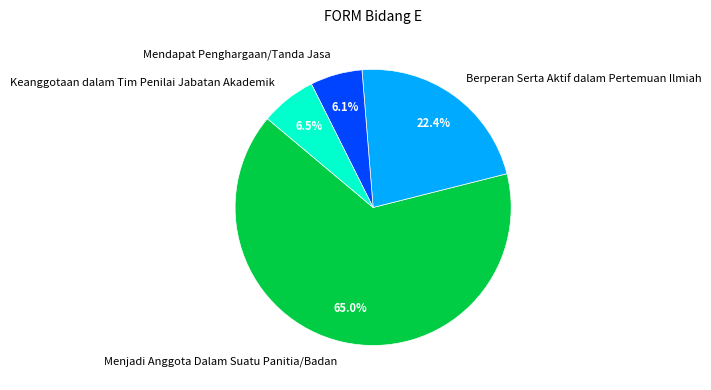

To the nearest percent, what is the combined percentage of Berperan Serta Aktif dalam Pertemuan Ilmiah and Keanggotaan dalam Tim Penilai Jabatan Akademik?

29%